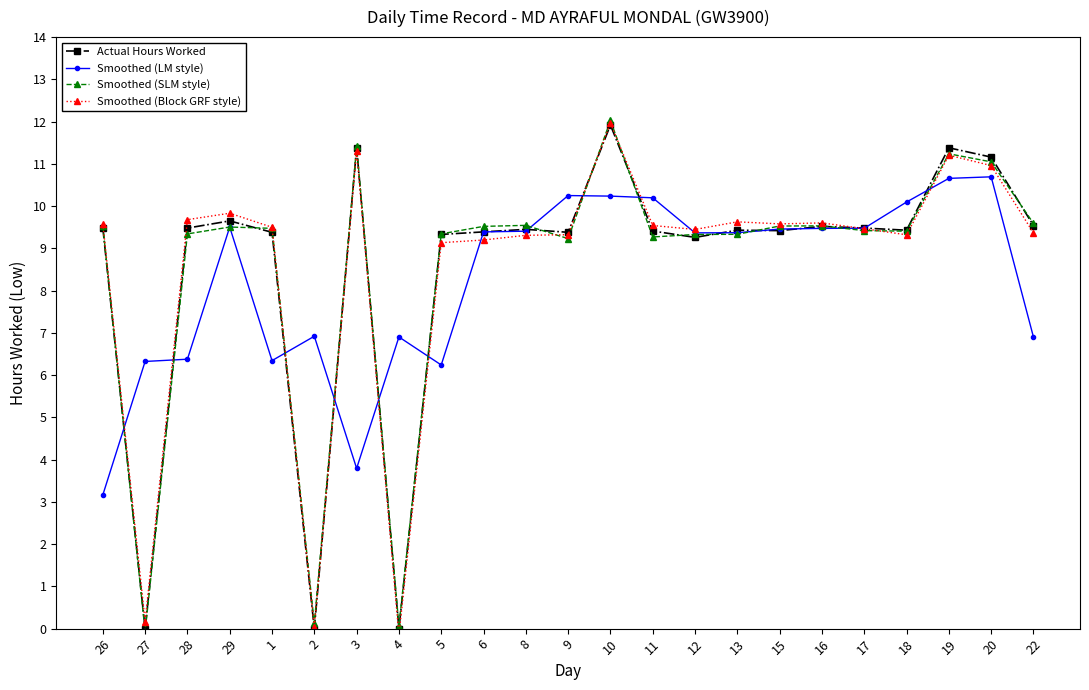

The Smoothed (LM style) series shows 4.7 at 11. True or false?

False